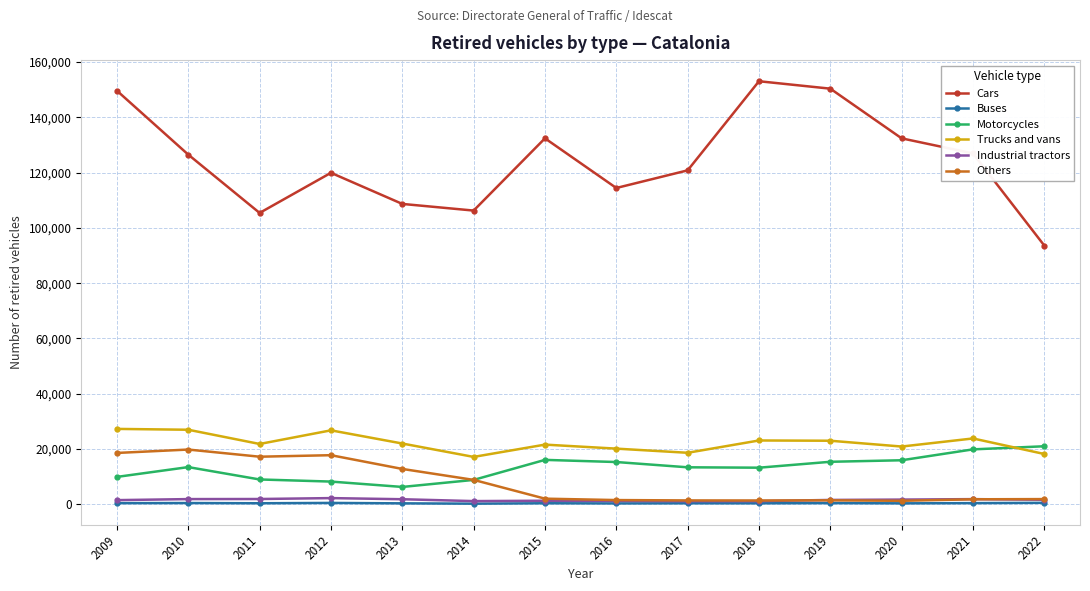

What is the greatest value displayed?

153088